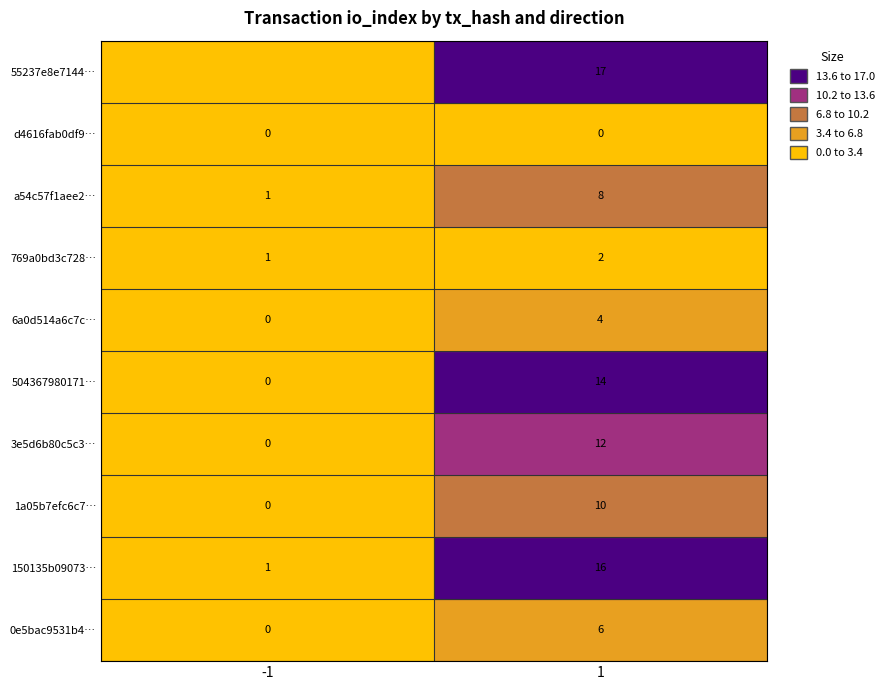

Is it true that 6a0d514a6c7cb205d964b1ce23f08a9c0ba2967 equals 4 at 1?

True